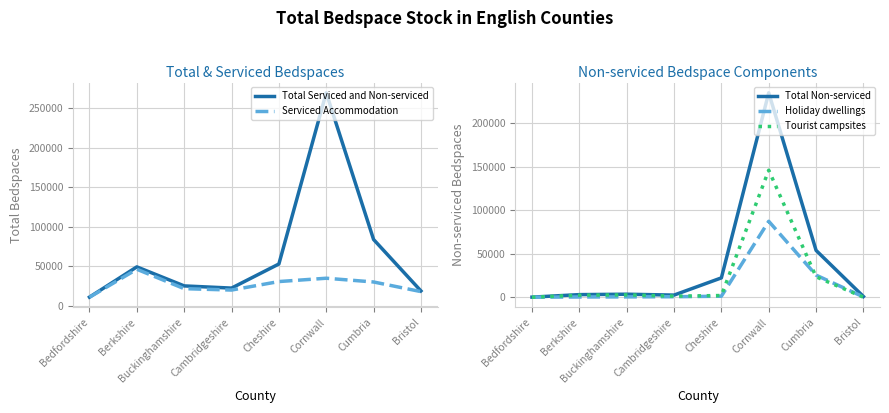

After their last crossing, which series has the higher values: Serviced Accommodation or Holiday dwellings?

Serviced Accommodation